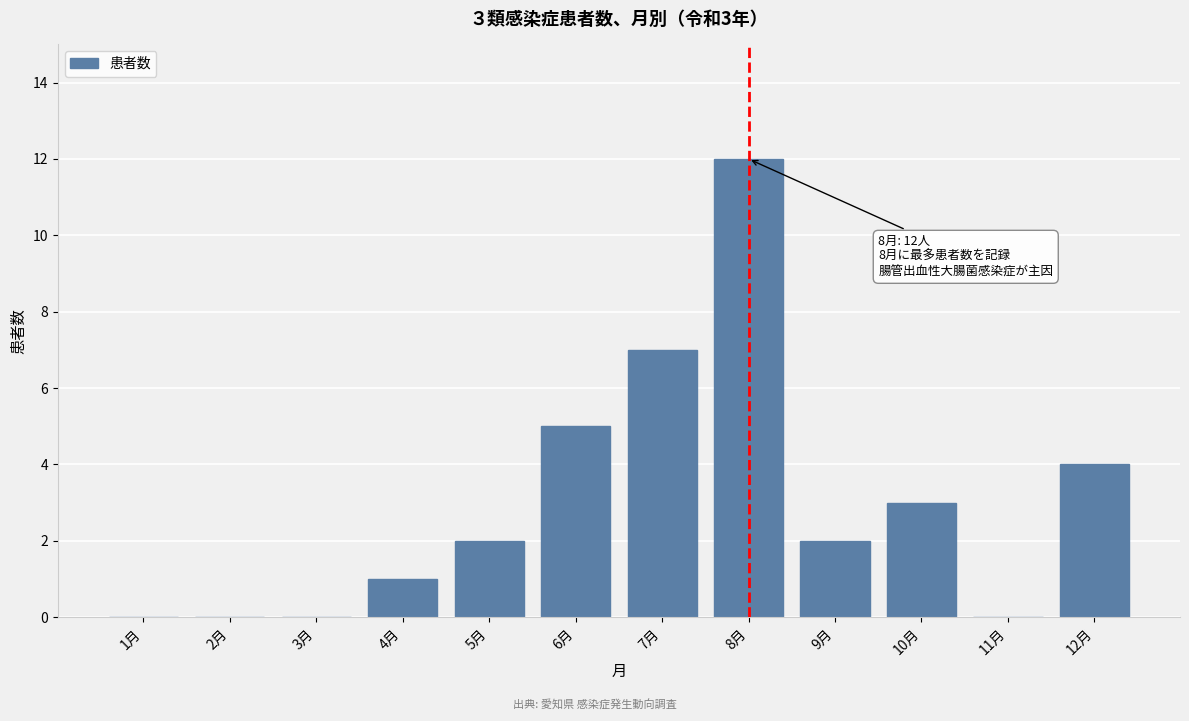

Reading left to right, what are all the values shown in this chart?

1月=0	2月=0	3月=0	4月=1	5月=2	6月=5	7月=7	8月=12	9月=2	10月=3	11月=0	12月=4